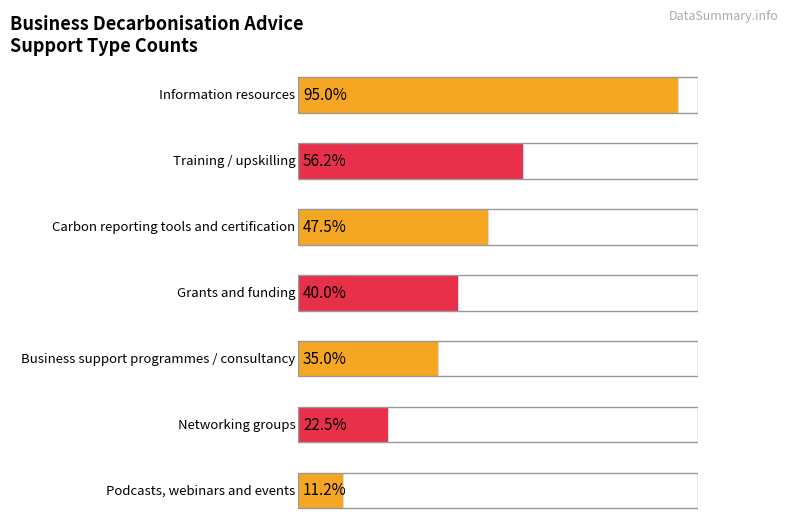

List the labels in order of value, smallest first.

Podcasts, webinars and events, Networking groups, Business support programmes / consultancy, Grants and funding, Carbon reporting tools and certification, Training / upskilling, Information resources